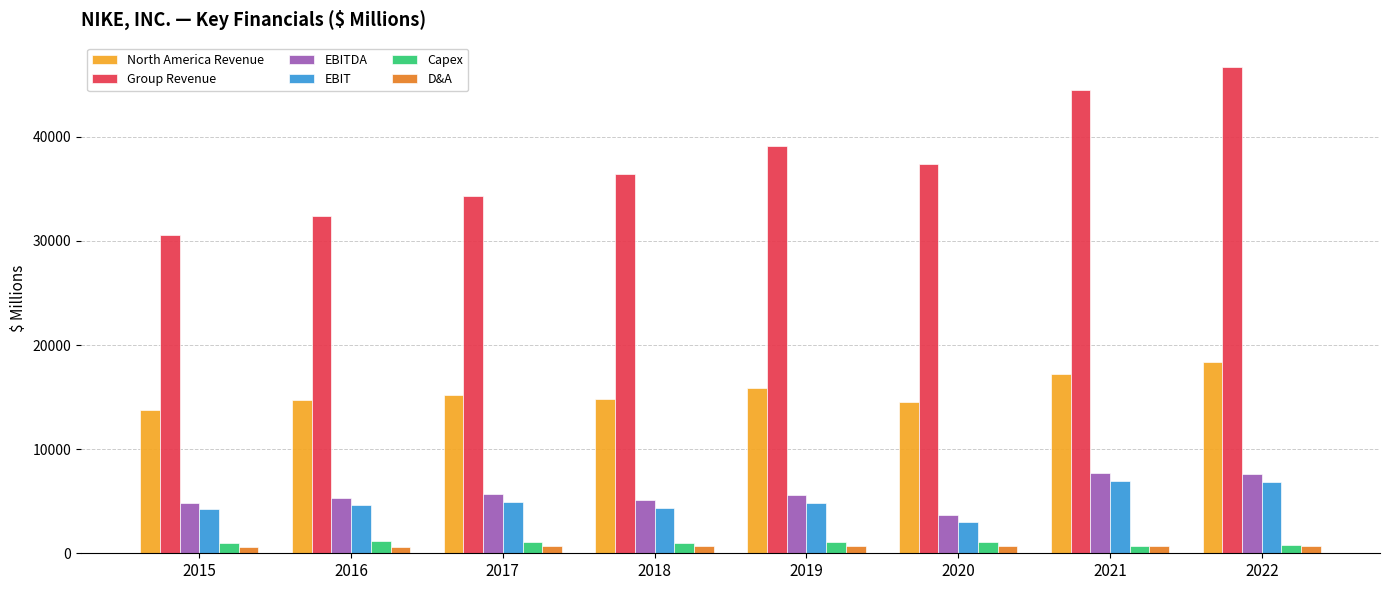

Is it true that Capex equals 695 at 2021?

True